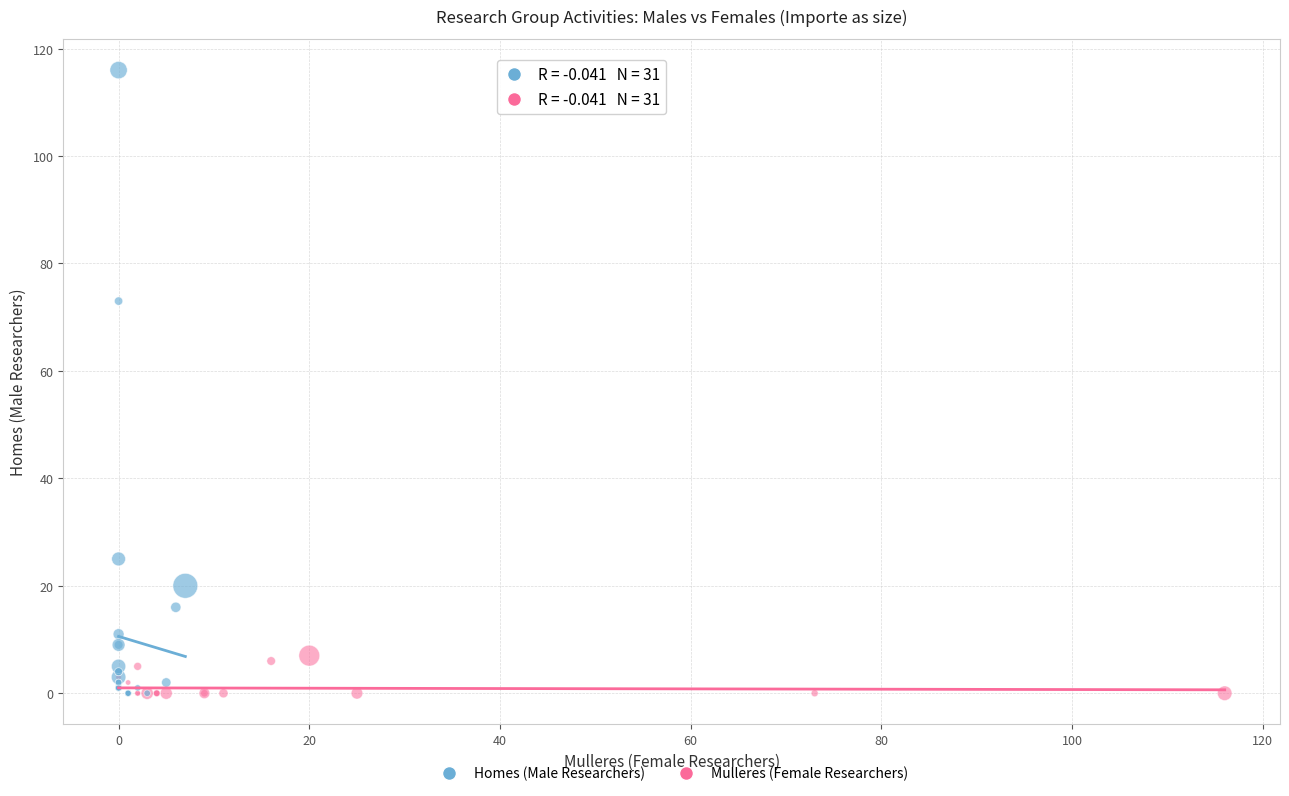

Which series has the largest Y range (max minus min)?

Homes (Male Researchers)